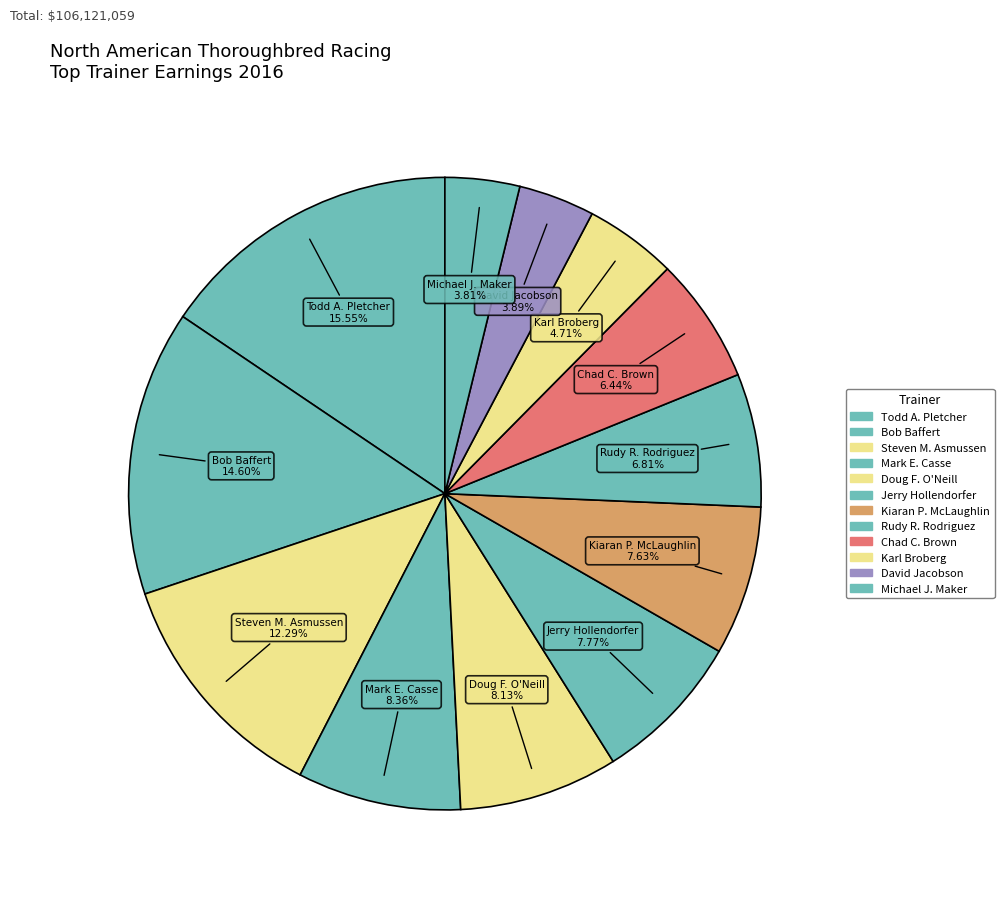

Is it true that Jerry Hollendorfer is 19% of the pie?

False